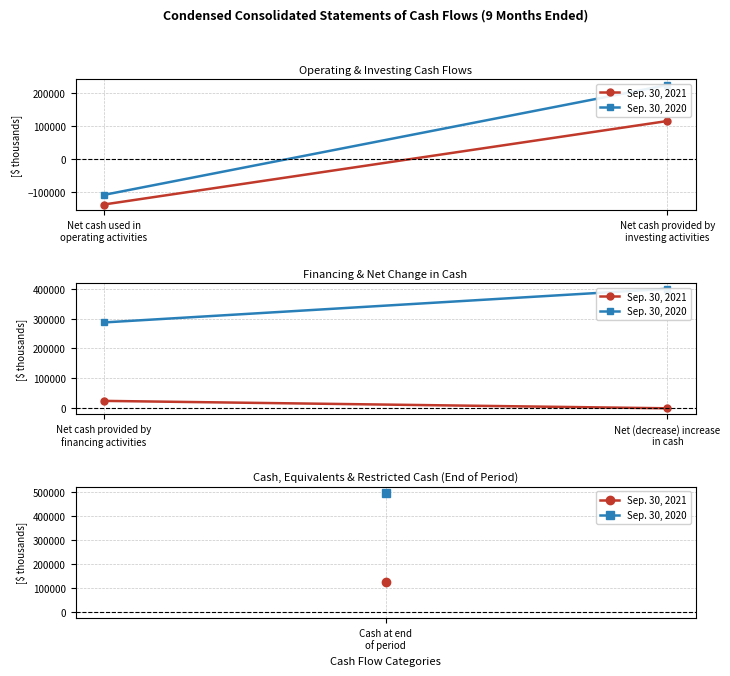

What are all the series names shown in the legend?

Sep. 30, 2021, Sep. 30, 2020